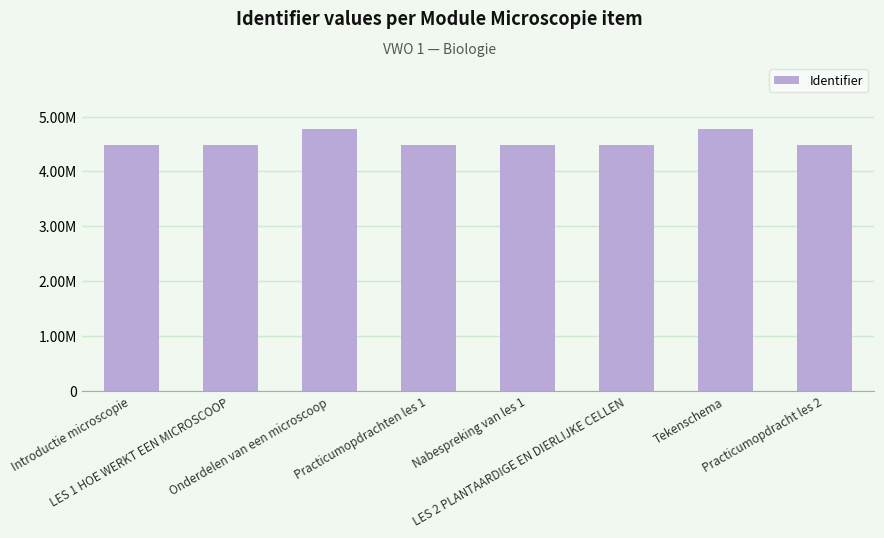

What is the label of the 7th bar from the right?

LES 1 HOE WERKT EEN MICROSCOOP